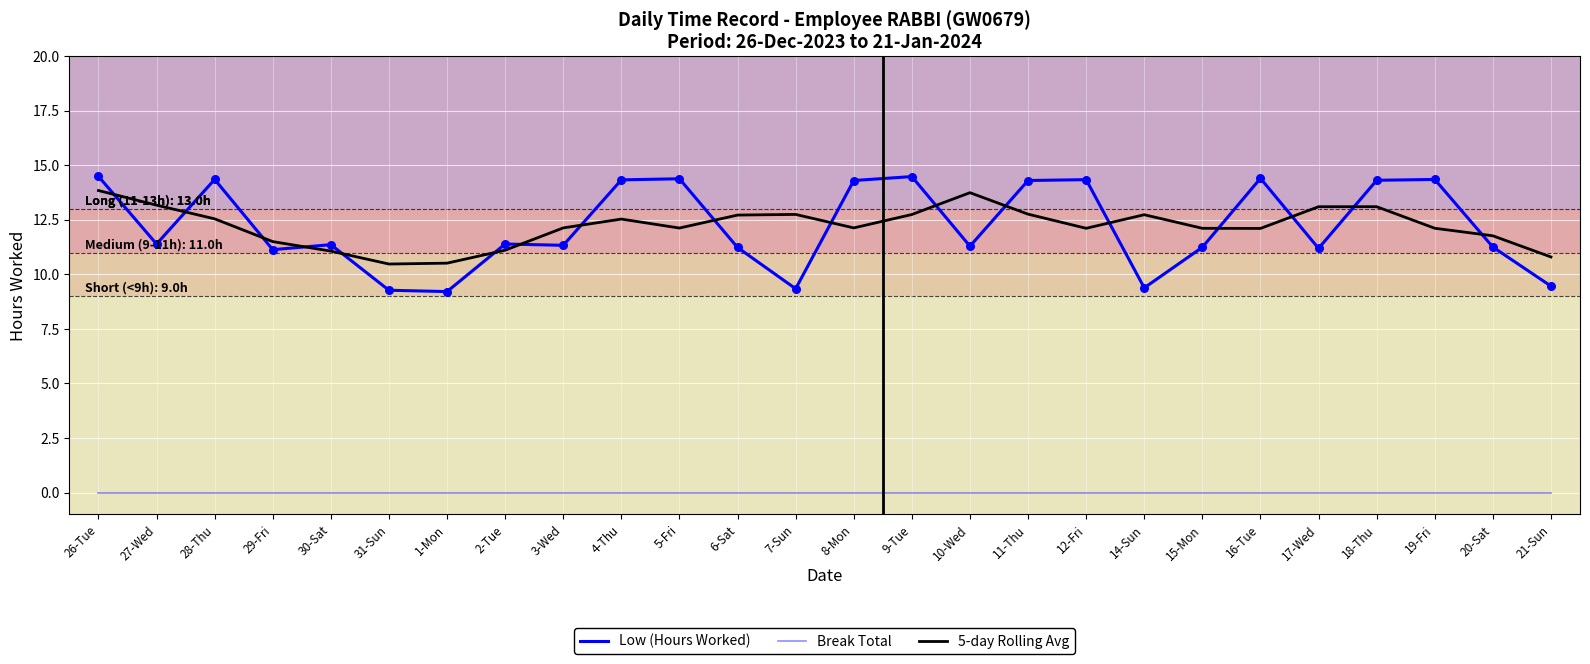

At how many categories does at least one series exceed 1?

26